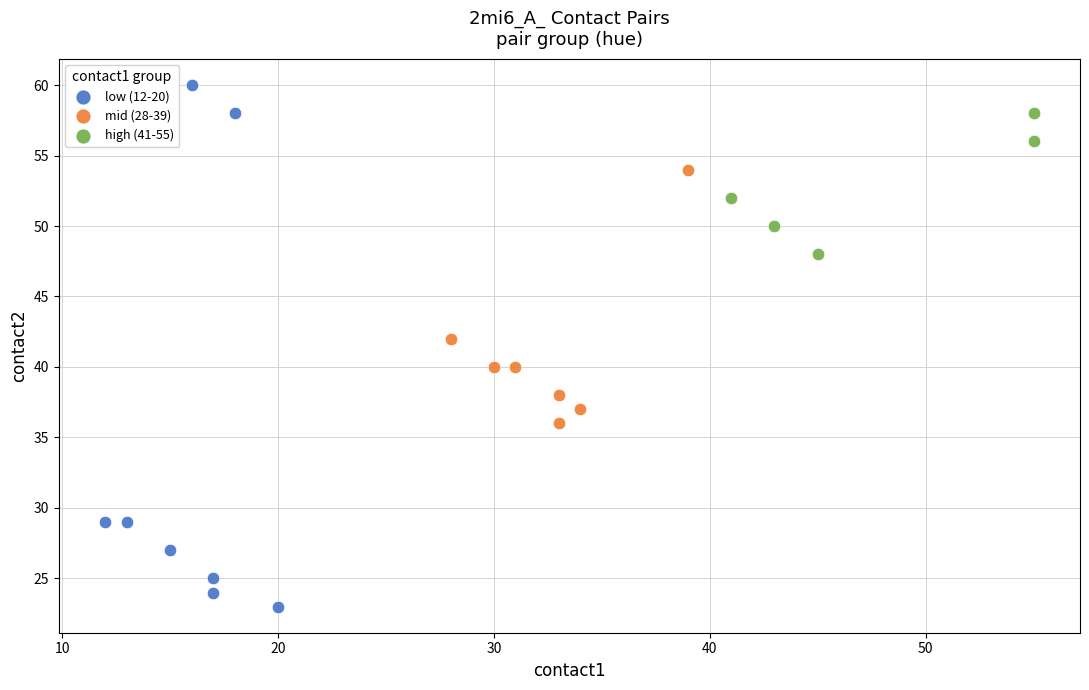

Which series reaches the maximum Y coordinate?

low (12-20)